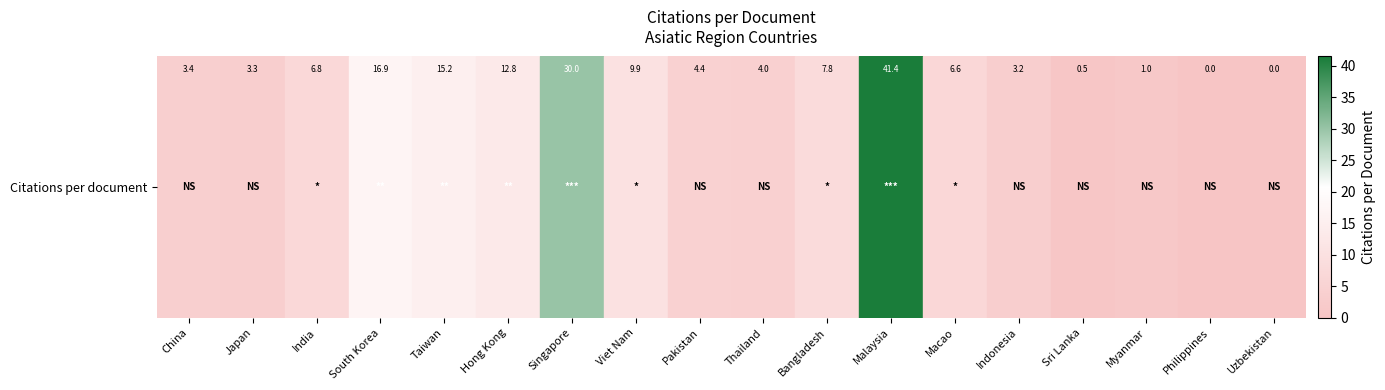

Rank the categories by value from lowest to highest.

Philippines, Uzbekistan, Sri Lanka, Myanmar, Indonesia, Japan, China, Thailand, Pakistan, Macao, India, Bangladesh, Viet Nam, Hong Kong, Taiwan, South Korea, Singapore, Malaysia